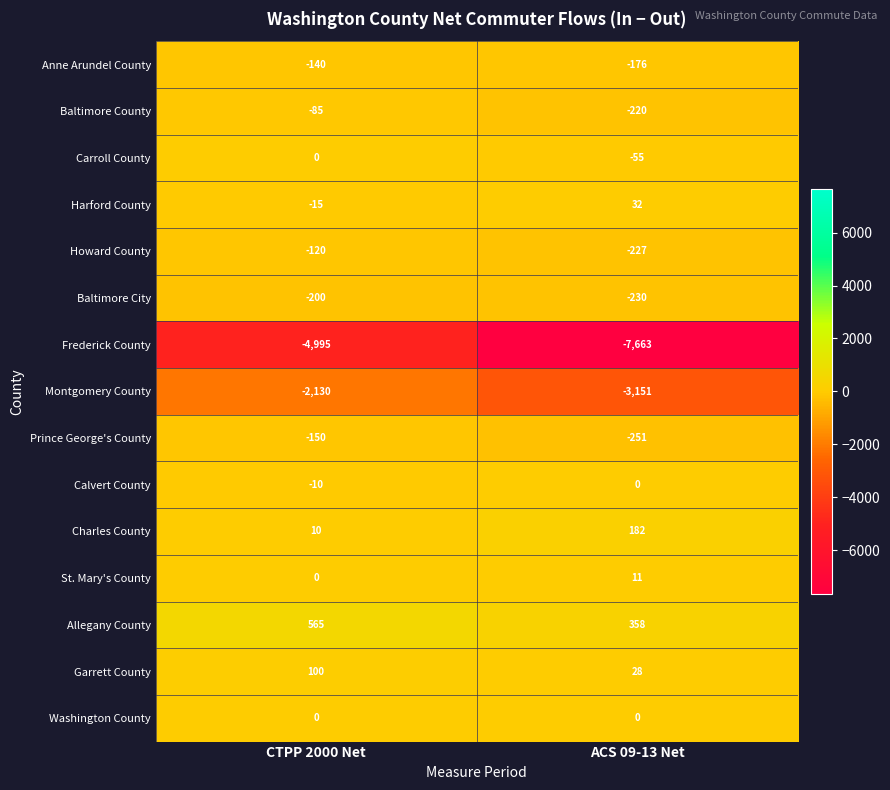

Reading left to right, transcribe all the data shown in this chart.

Anne Arundel County: -140	-176
Baltimore County: -85	-220
Carroll County: 0	-55
Harford County: -15	32
Howard County: -120	-227
Baltimore City: -200	-230
Frederick County: -4995	-7663
Montgomery County: -2130	-3151
Prince George's County: -150	-251
Calvert County: -10	0
Charles County: 10	182
St. Mary's County: 0	11
Allegany County: 565	358
Garrett County: 100	28
Washington County: 0	0